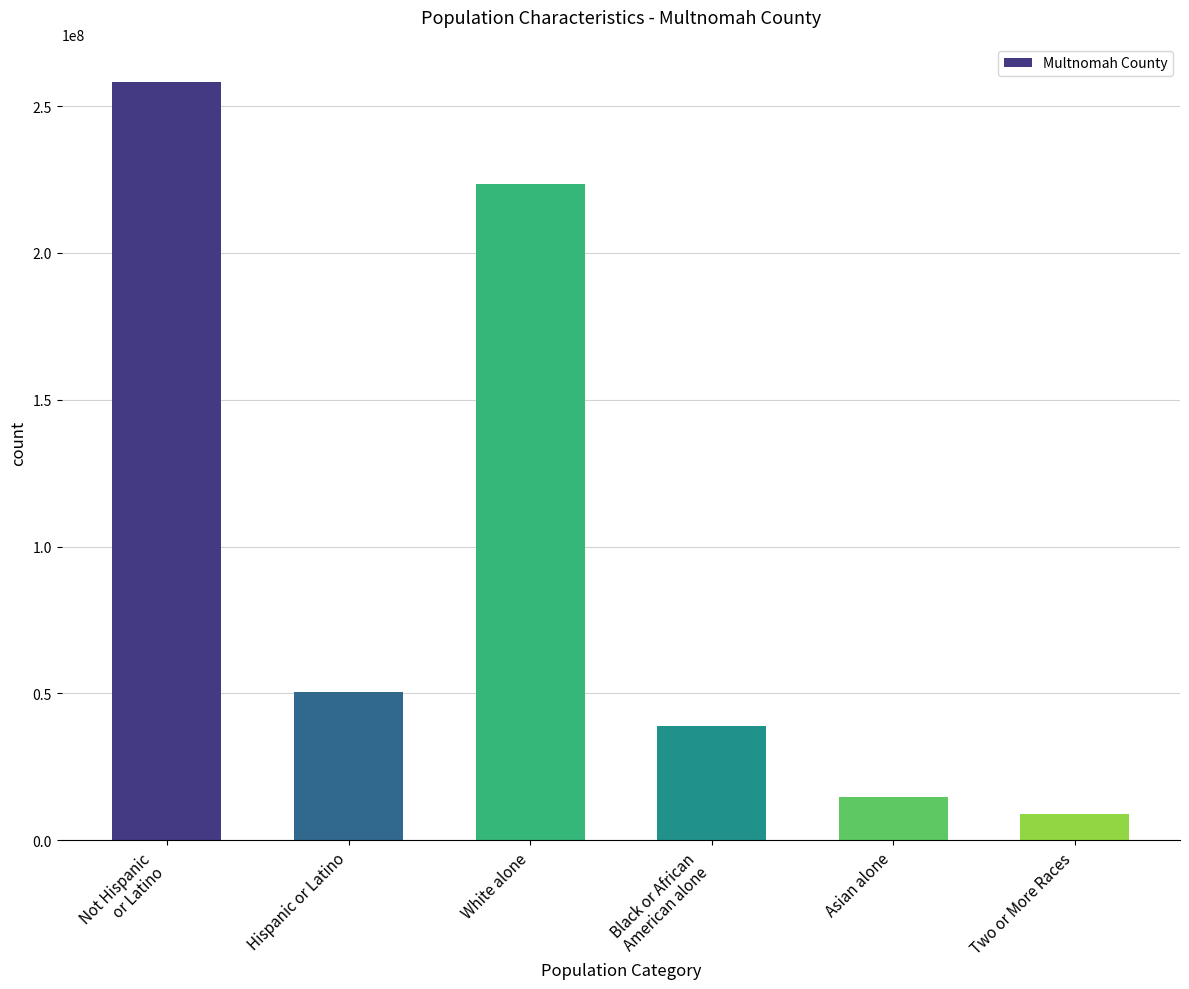

What is the change in value from Hispanic or Latino to Black or African
American alone?

-11548275